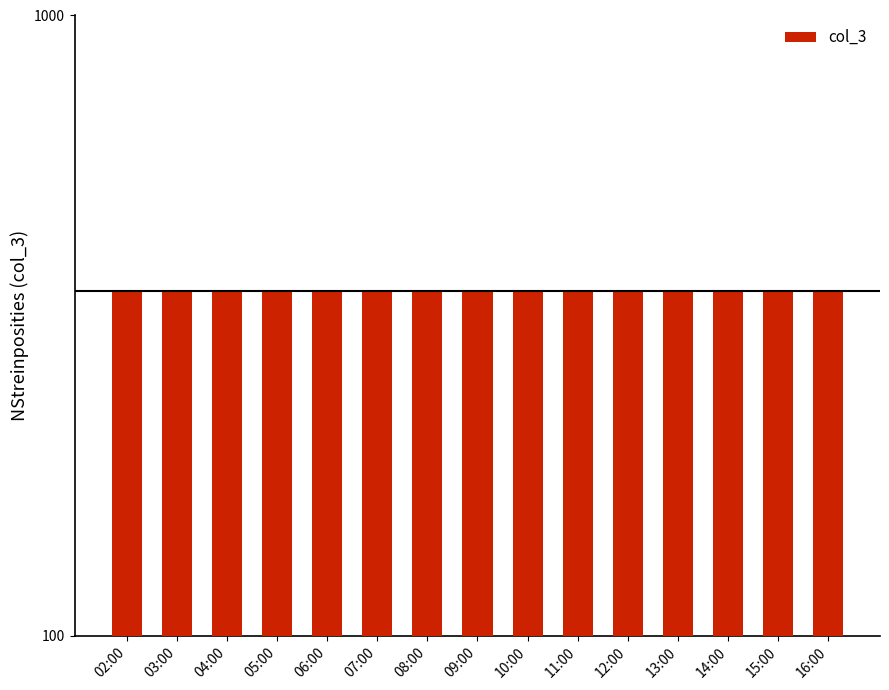

What is the difference between the values at 10:00 and 07:00?

1